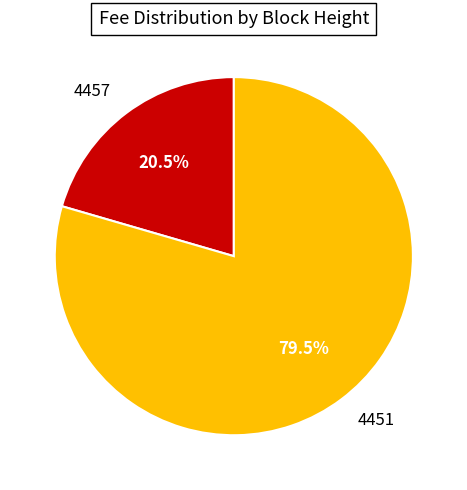

Which slice represents more than half of the pie?

4451